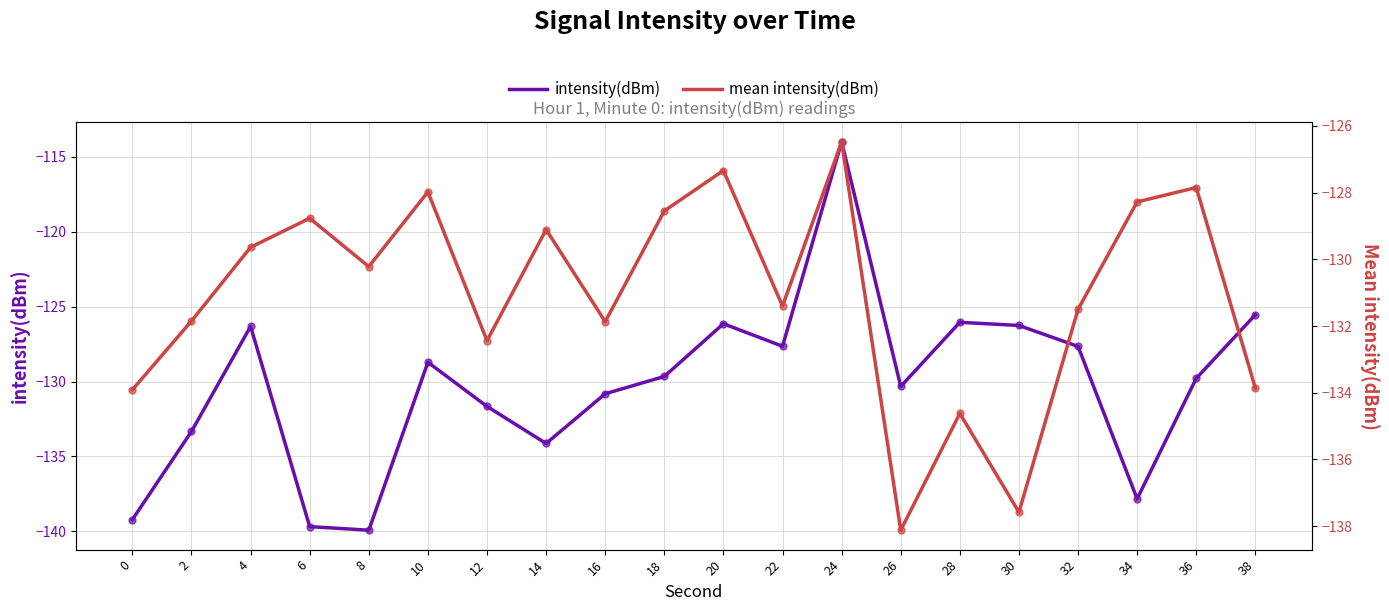

What are all the series names shown in the legend?

intensity(dBm), mean intensity(dBm)